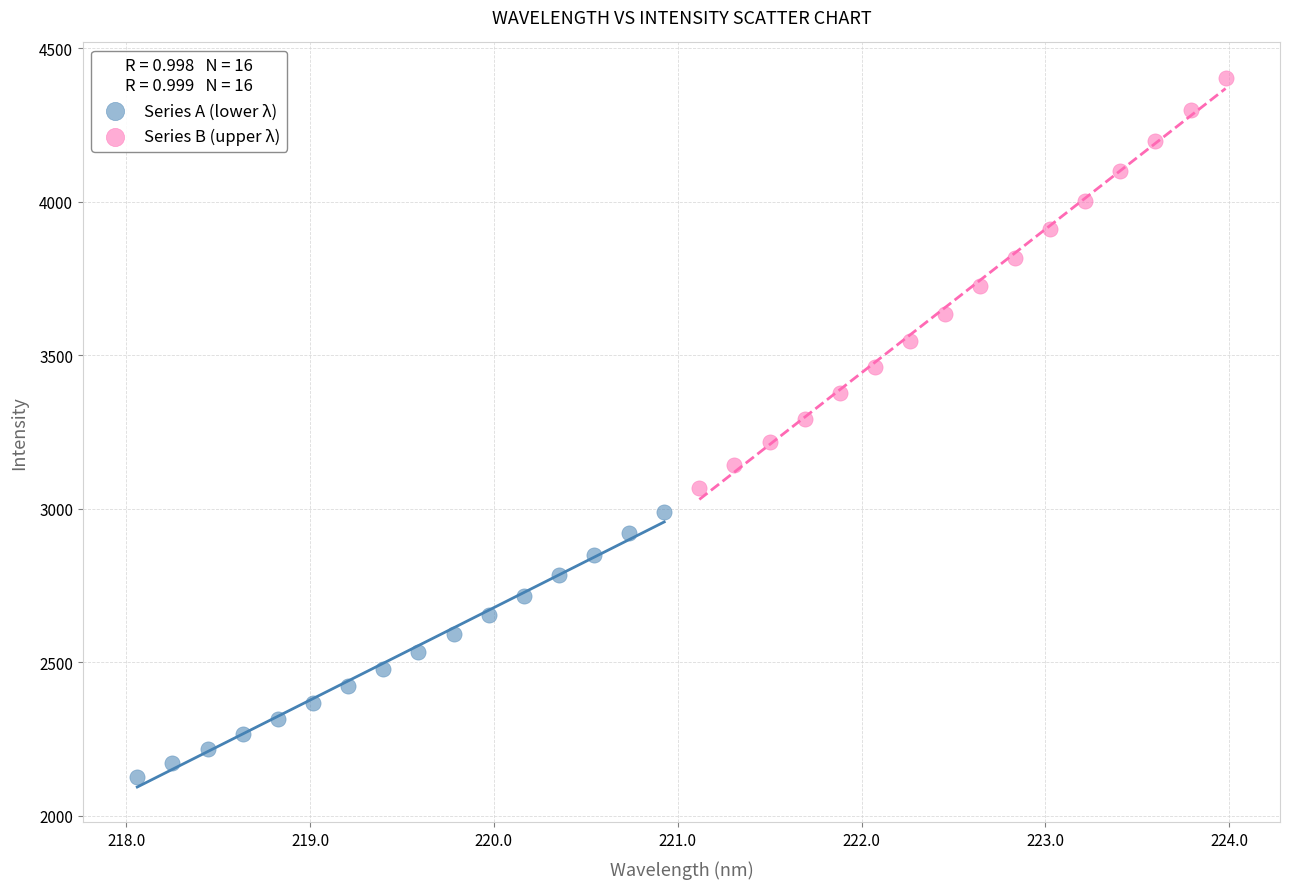

Which series reaches the maximum Y coordinate?

Series B (upper λ)